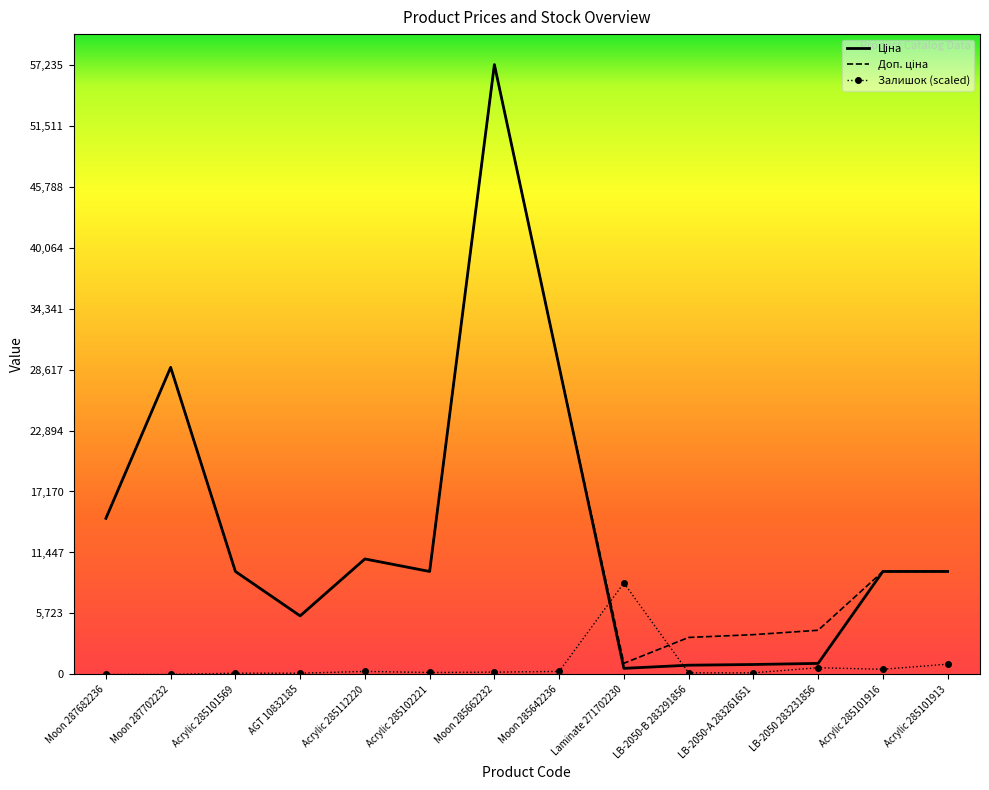

At which label does Залишок (scaled) reach its peak?

Laminate 271702230